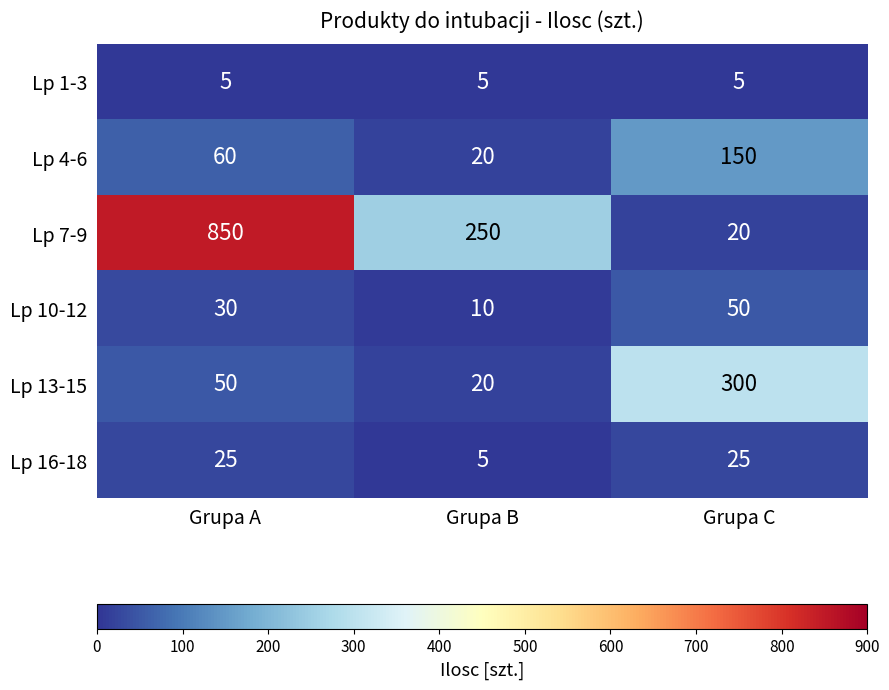

What is the difference between the highest and lowest values at Grupa B?

245